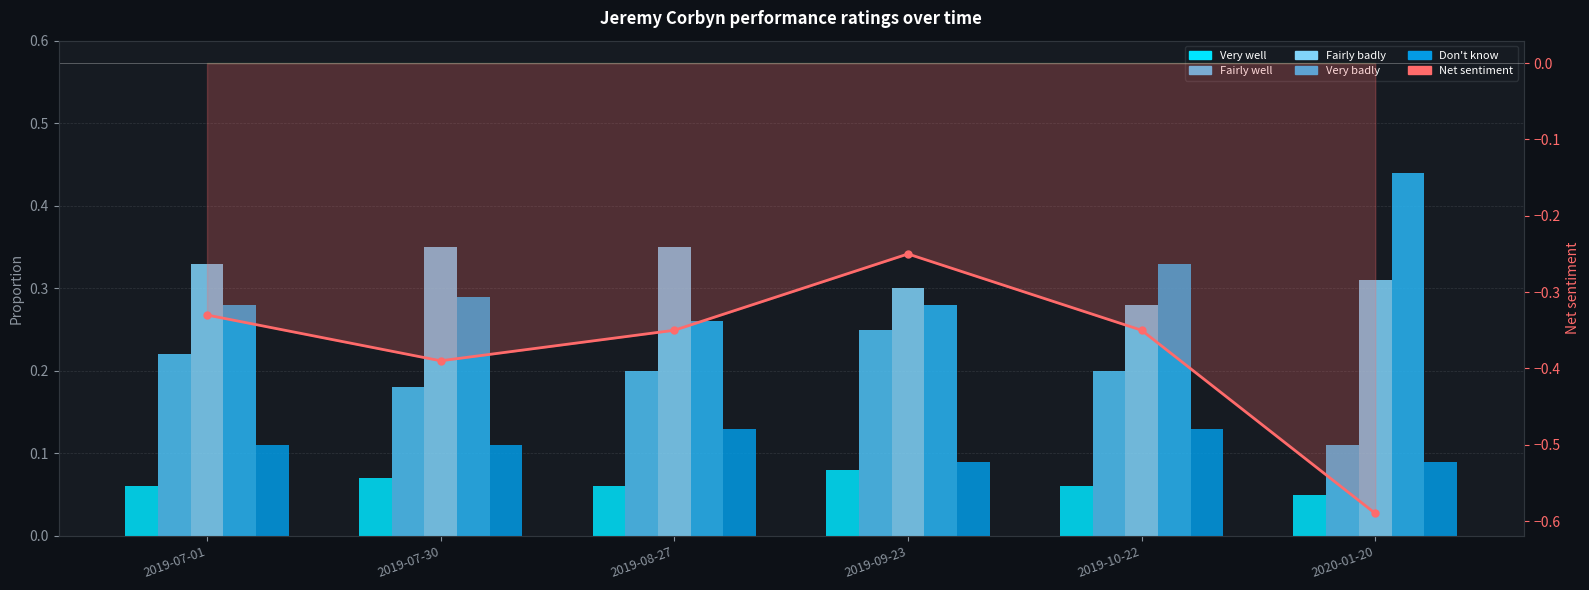

What is the sum of the Don't know values at 2019-07-30 and 2019-10-22?

0.2